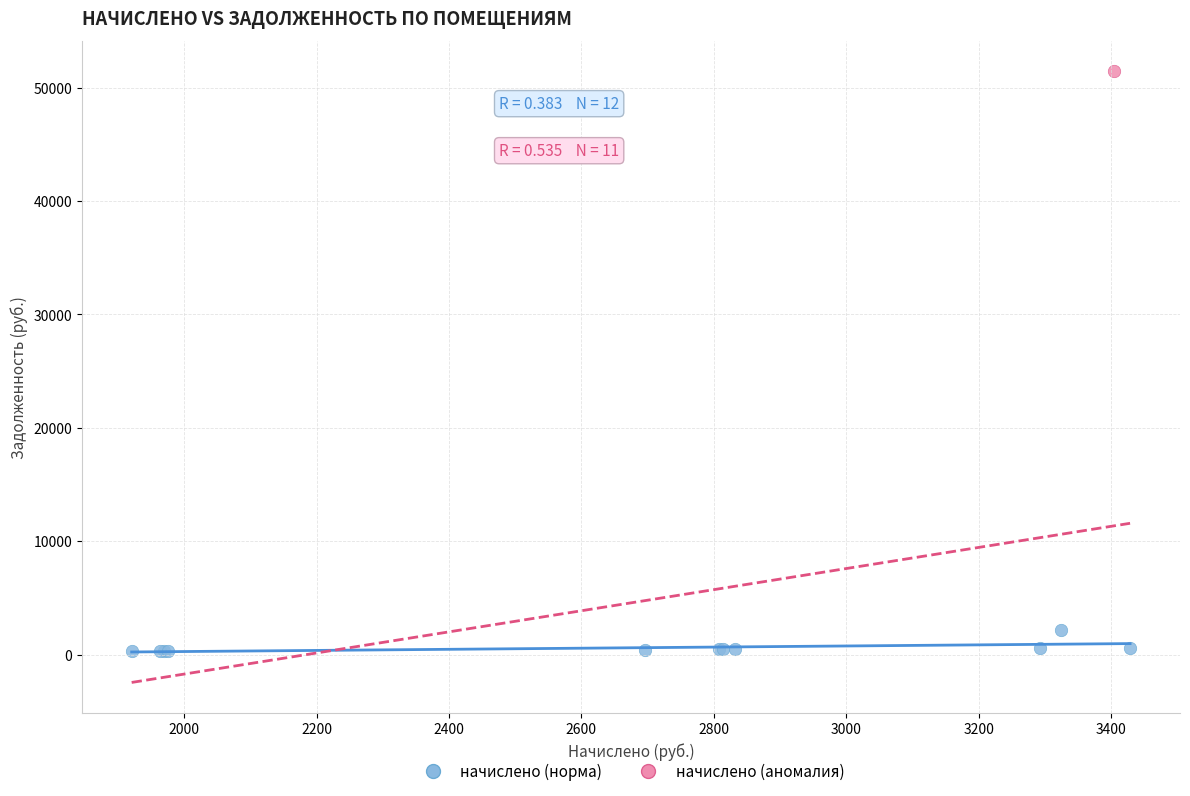

What are all the series names shown in the legend?

начислено (норма), начислено (аномалия)